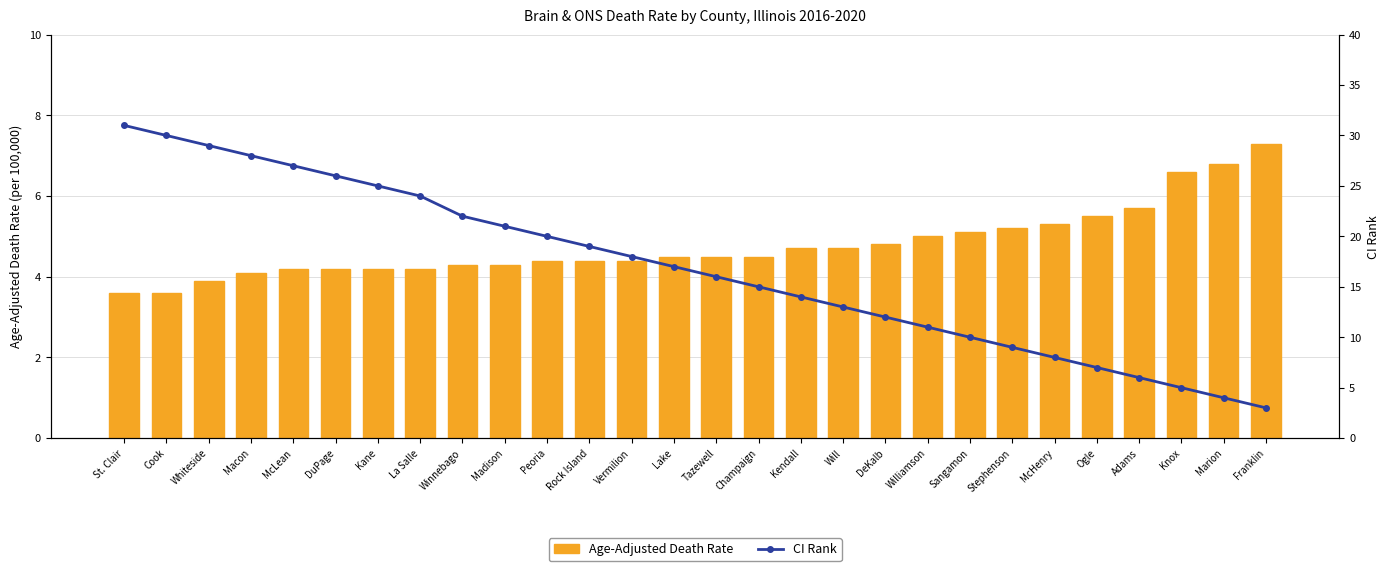

What is the highest value of the Age-Adjusted Death Rate series?

7.3